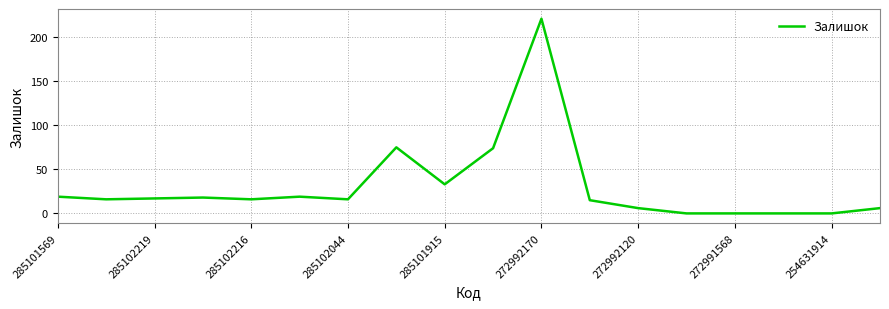

What is the maximum value shown in the chart?

221